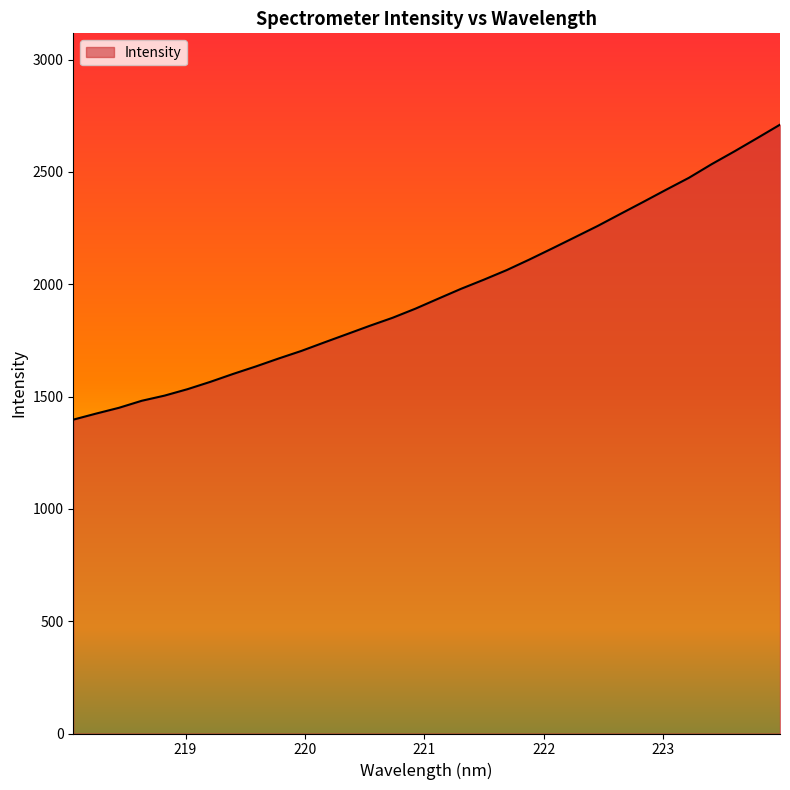

What is the greatest value displayed?

2710.7